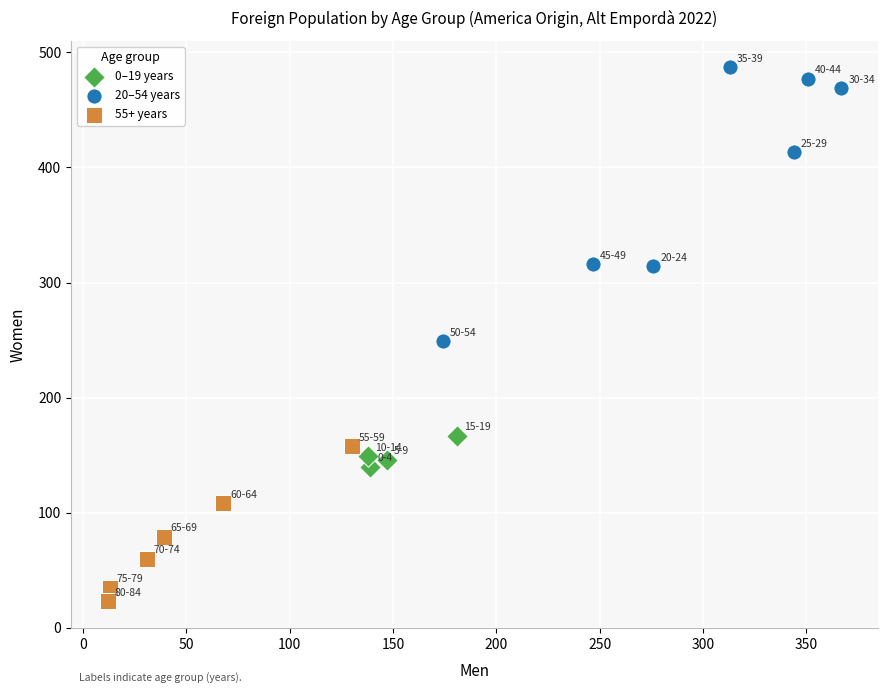

Which series has the largest Y range (max minus min)?

20–54 years